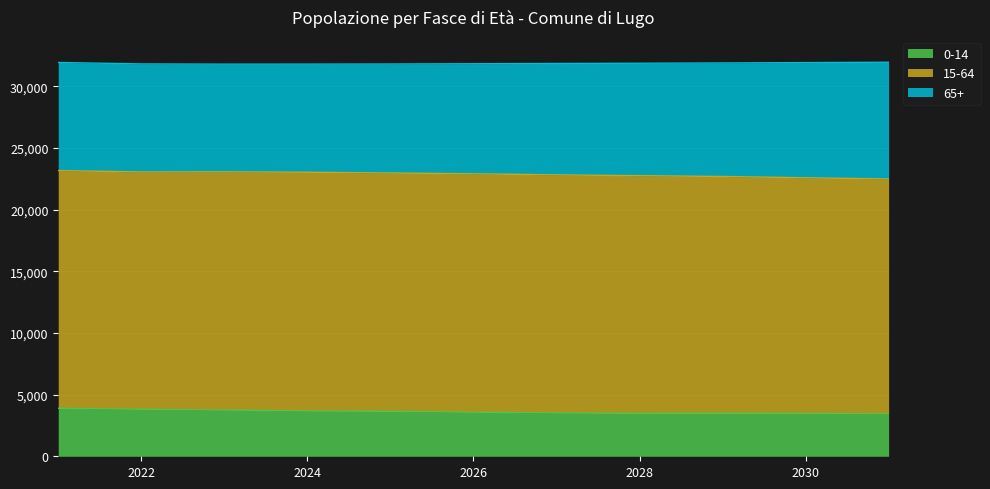

At which category is the sum across all series the highest?

2021